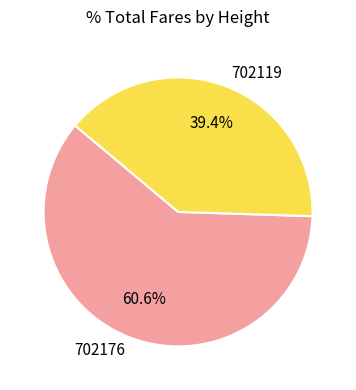

To the nearest percent, what is the average slice percentage?

50%